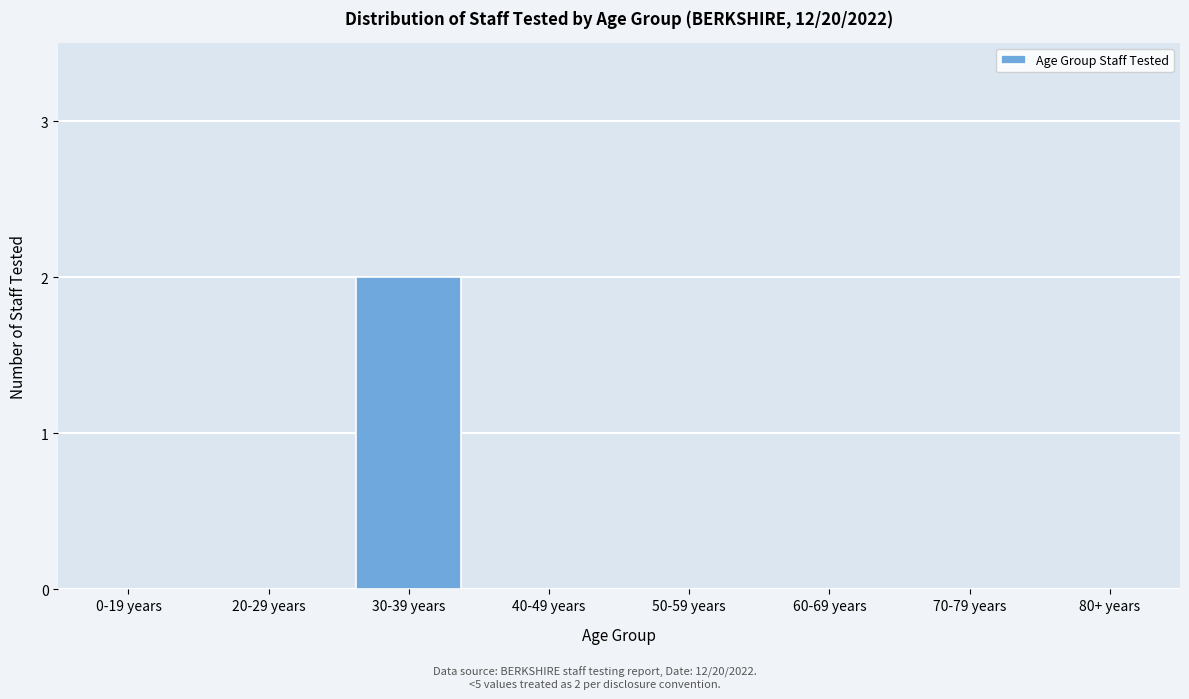

Reading right to left, what are all the values shown in this chart?

80+ years=0	70-79 years=0	60-69 years=0	50-59 years=0	40-49 years=0	30-39 years=2	20-29 years=0	0-19 years=0